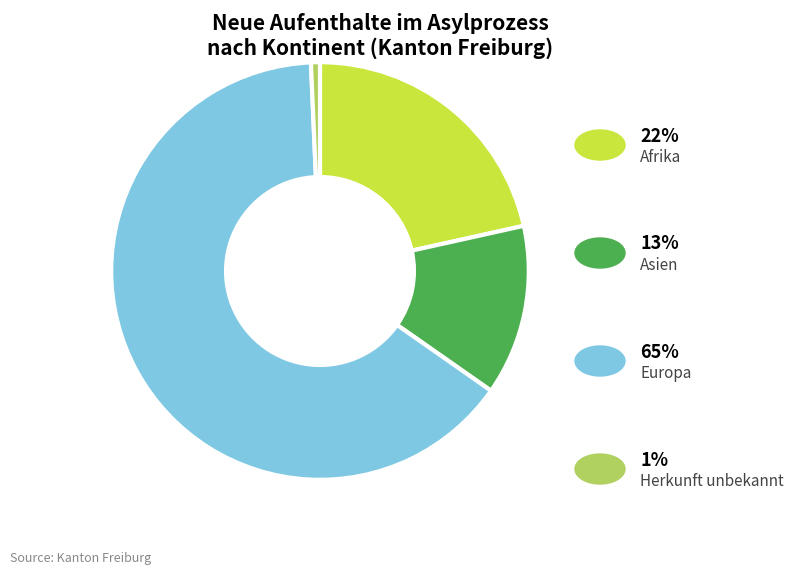

Is there any slice that represents more than half of the pie?

Yes